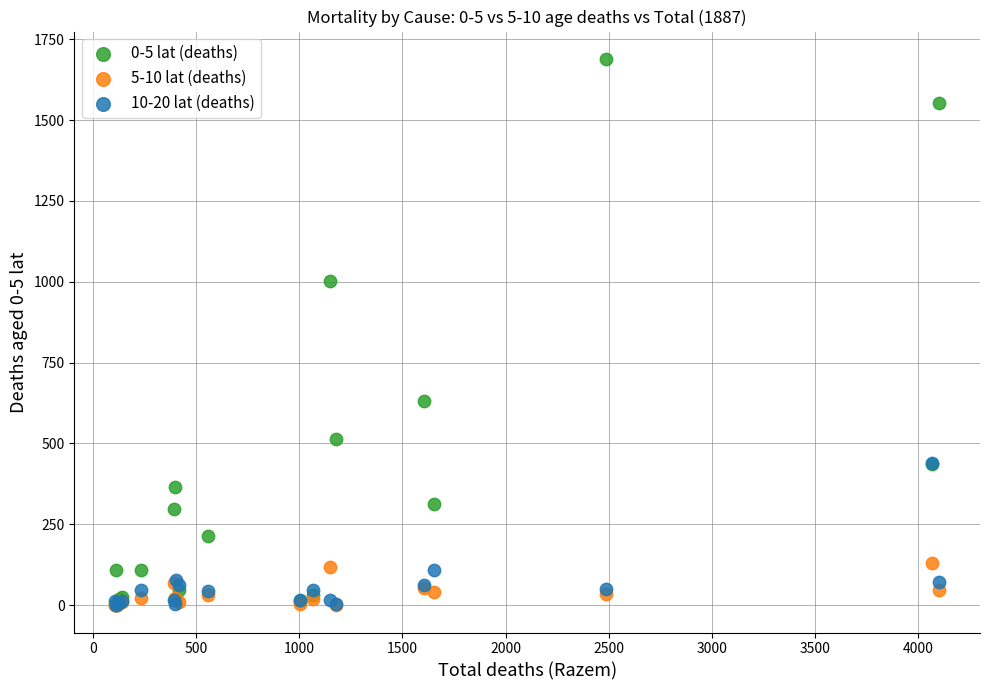

Which series has the widest spread of Y values?

0-5 lat (deaths)